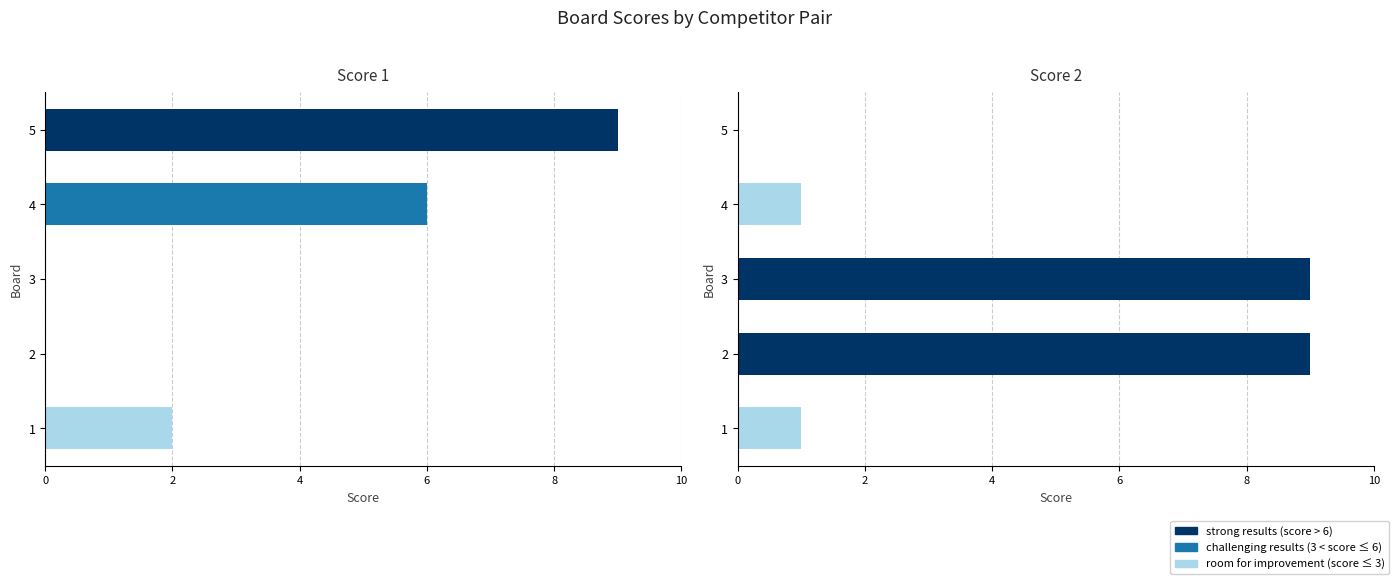

At which category is the sum across all series the highest?

2